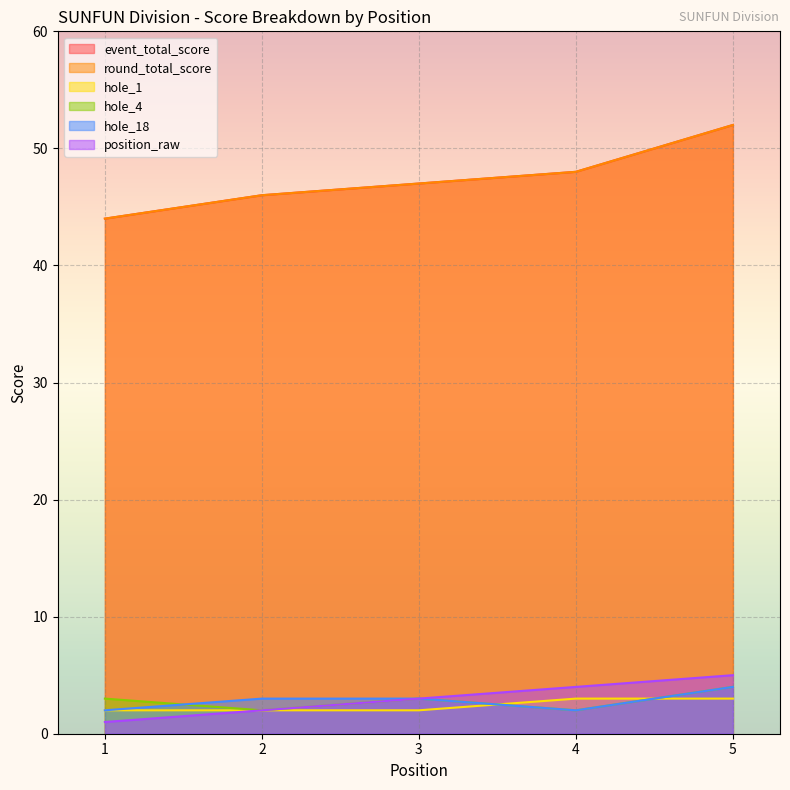

True or false: hole_1 has a value of 1 at 3.

False